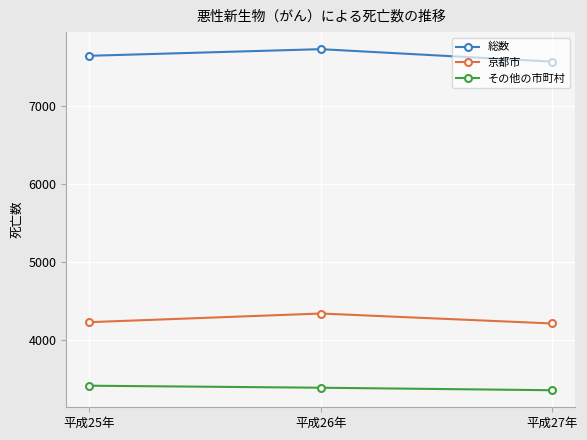

Rank the series at 平成26年 from lowest to highest value.

その他の市町村, 京都市, 総数